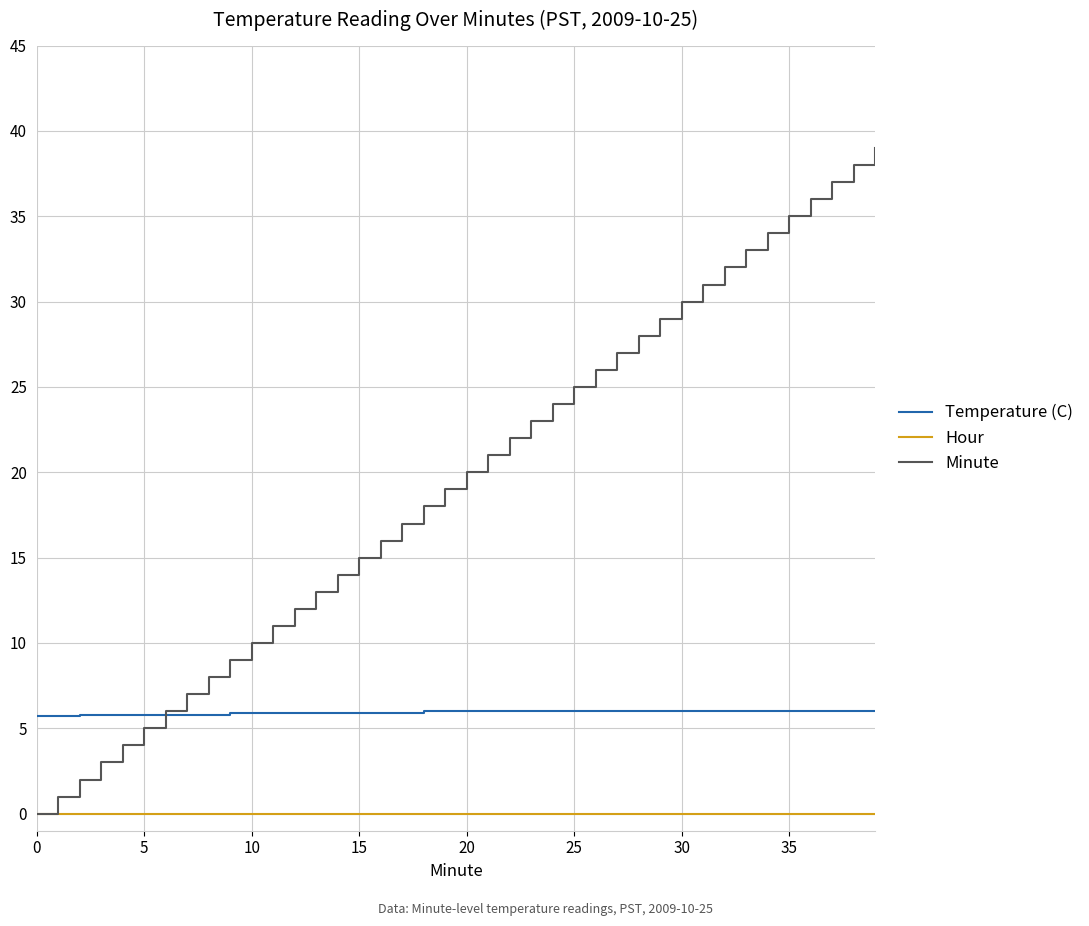

Which series has the widest spread of values?

Minute